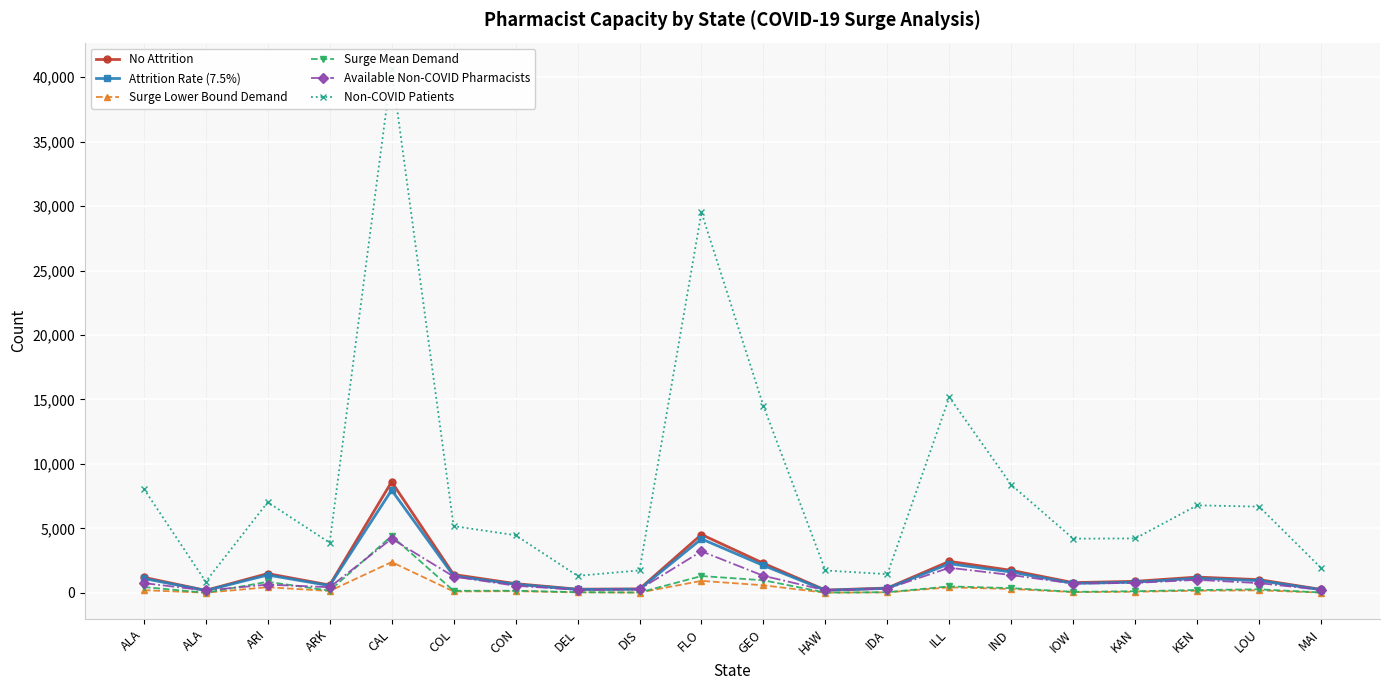

Between GEO and IND, which series saw the biggest shift?

Non-COVID Patients